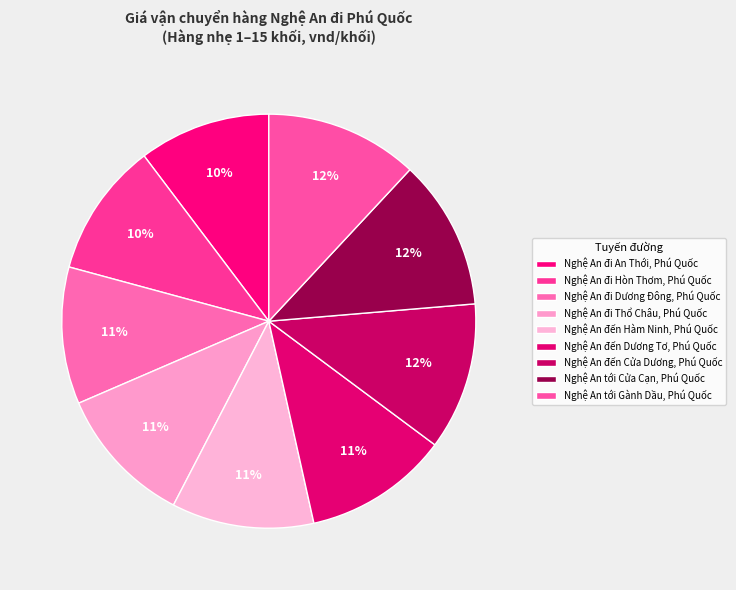

To the nearest percent, what is the average slice percentage?

11%